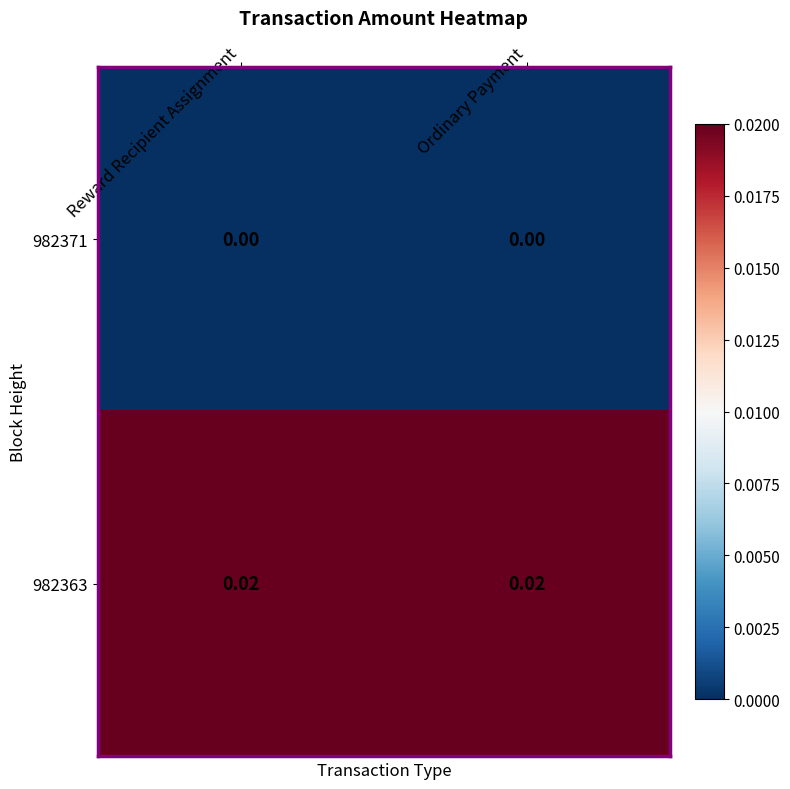

Is the value of 982371 at Ordinary Payment greater than the value of 982363 at Ordinary Payment?

No